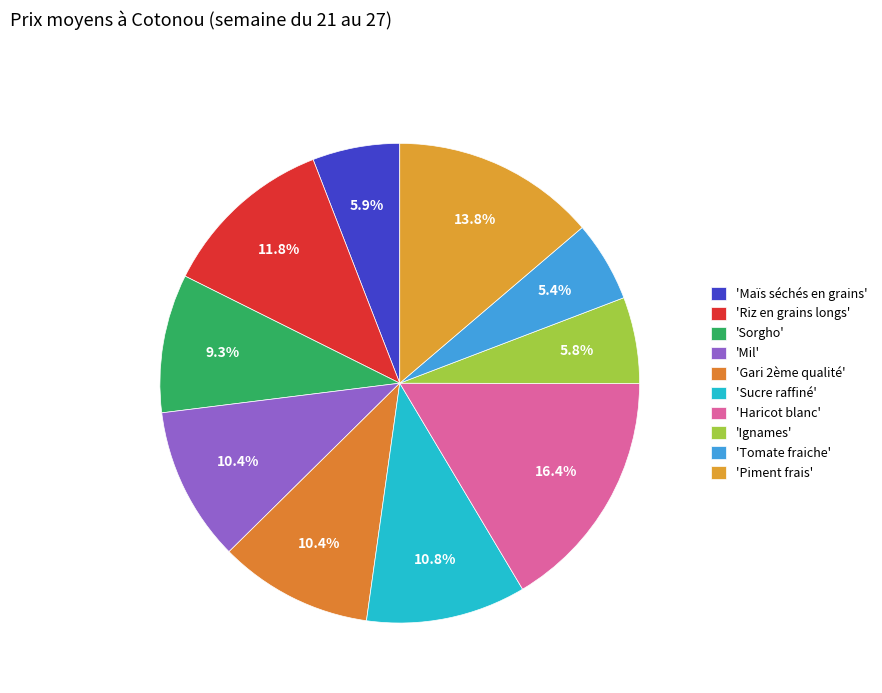

How many slices are in this pie chart?

10